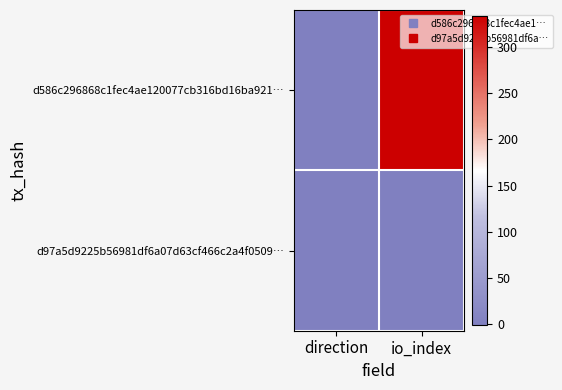

Which category has the highest value across all series?

io_index